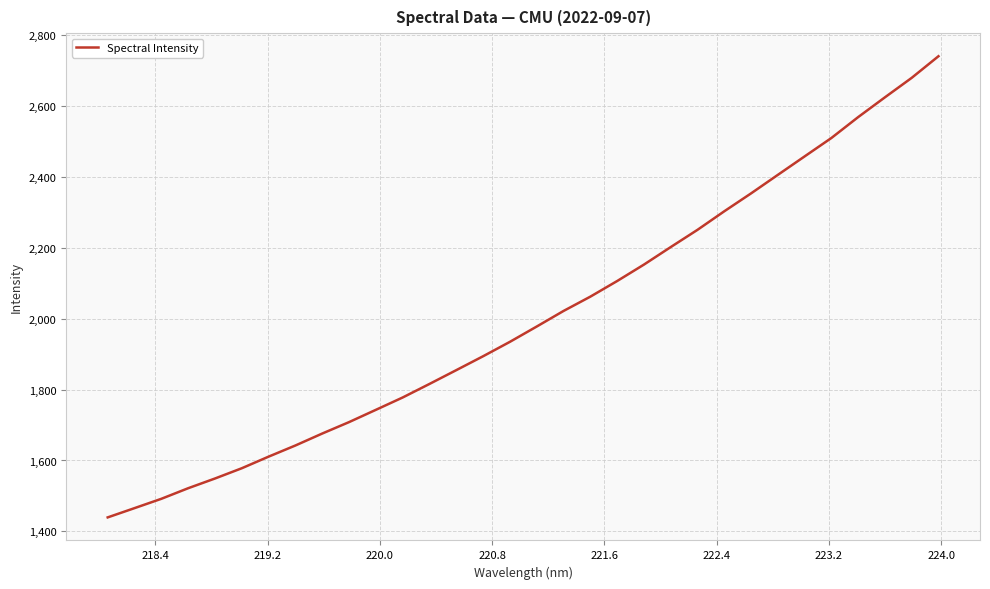

What is the difference between the maximum and minimum values?

1301.8